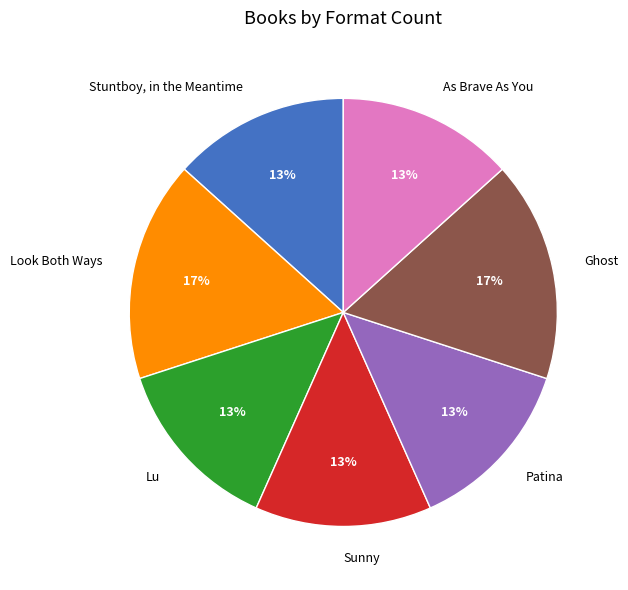

To the nearest percent, what is the combined percentage of Look Both Ways and Stuntboy, in the Meantime?

30%